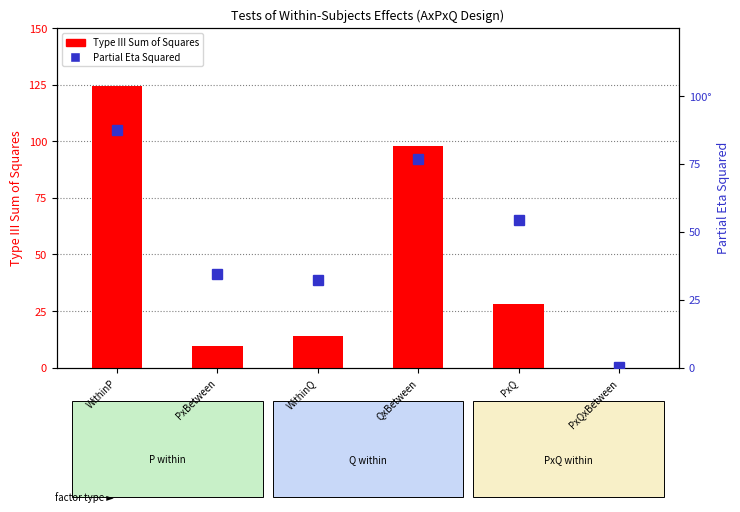

What is the difference between the second highest and second lowest values in the Type III Sum of Squares series?

88.2